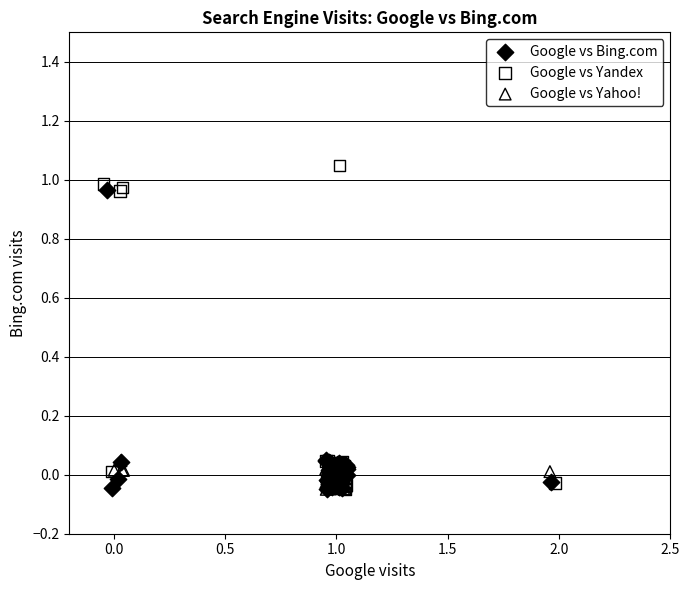

Which series reaches the maximum Y coordinate?

Google vs Yandex